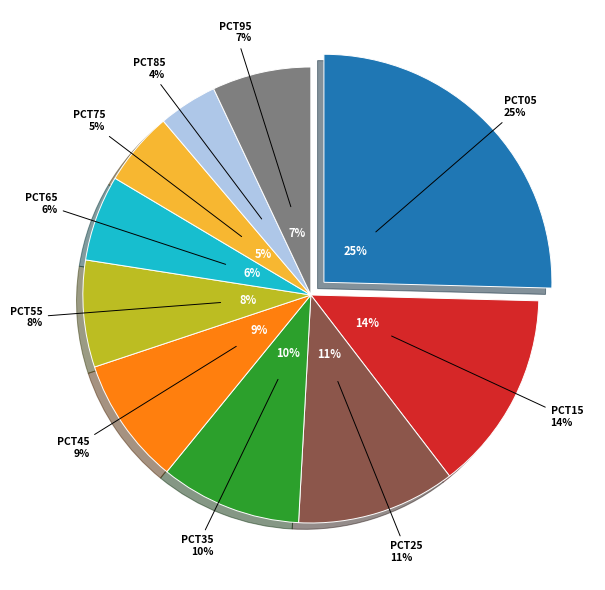

What percentage is the pct25 slice, to the nearest percent?

11%